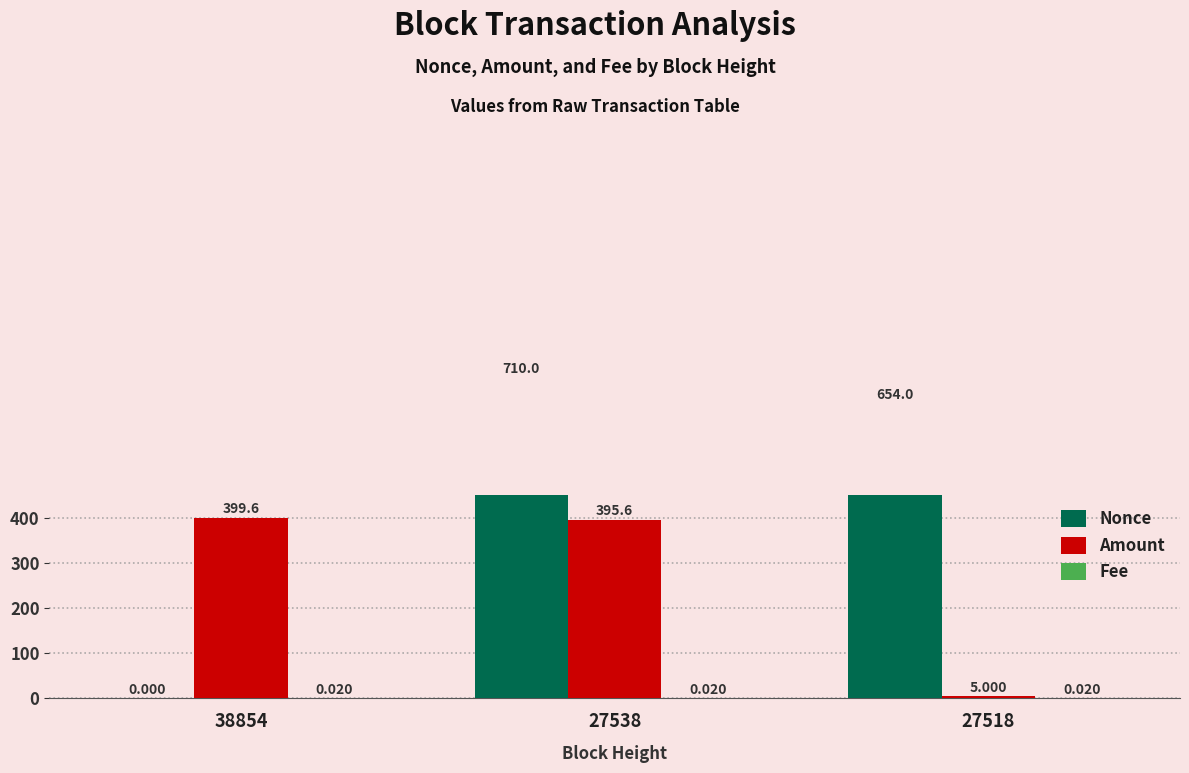

What is the sum of all Fee values?

0.1